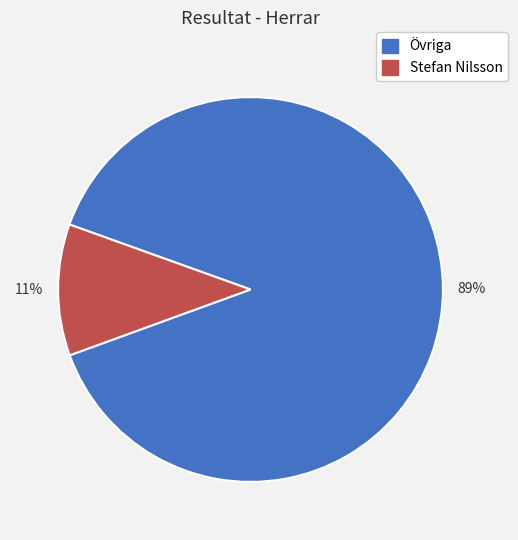

To the nearest percent, what is the average slice percentage?

50%